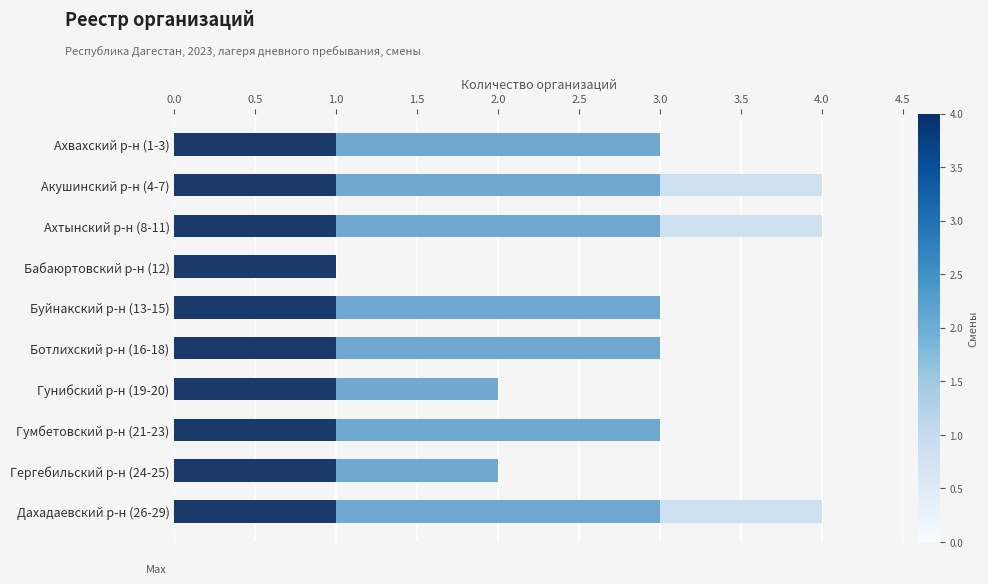

What is the total value across all series at Ботлихский р-н (16-18)?

3